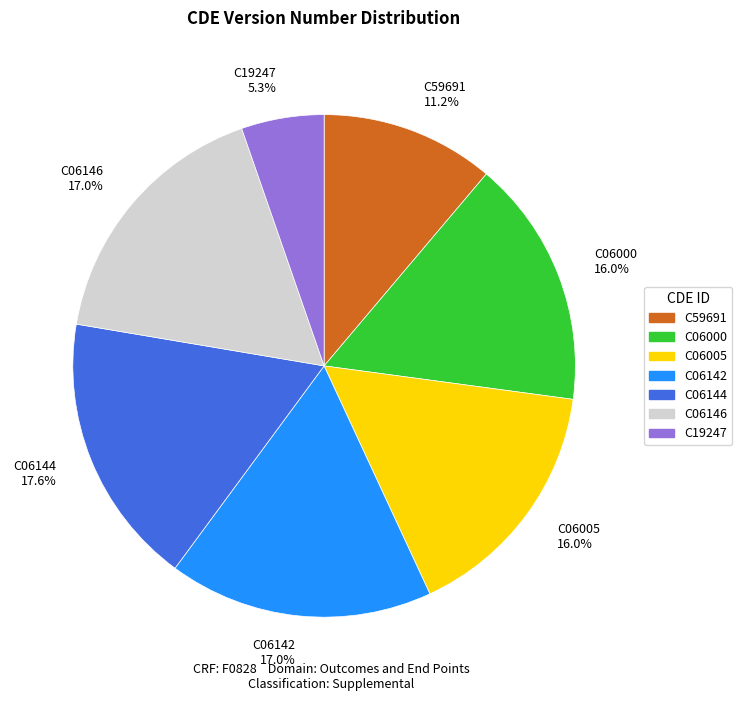

Is C06144 the majority of the pie?

No